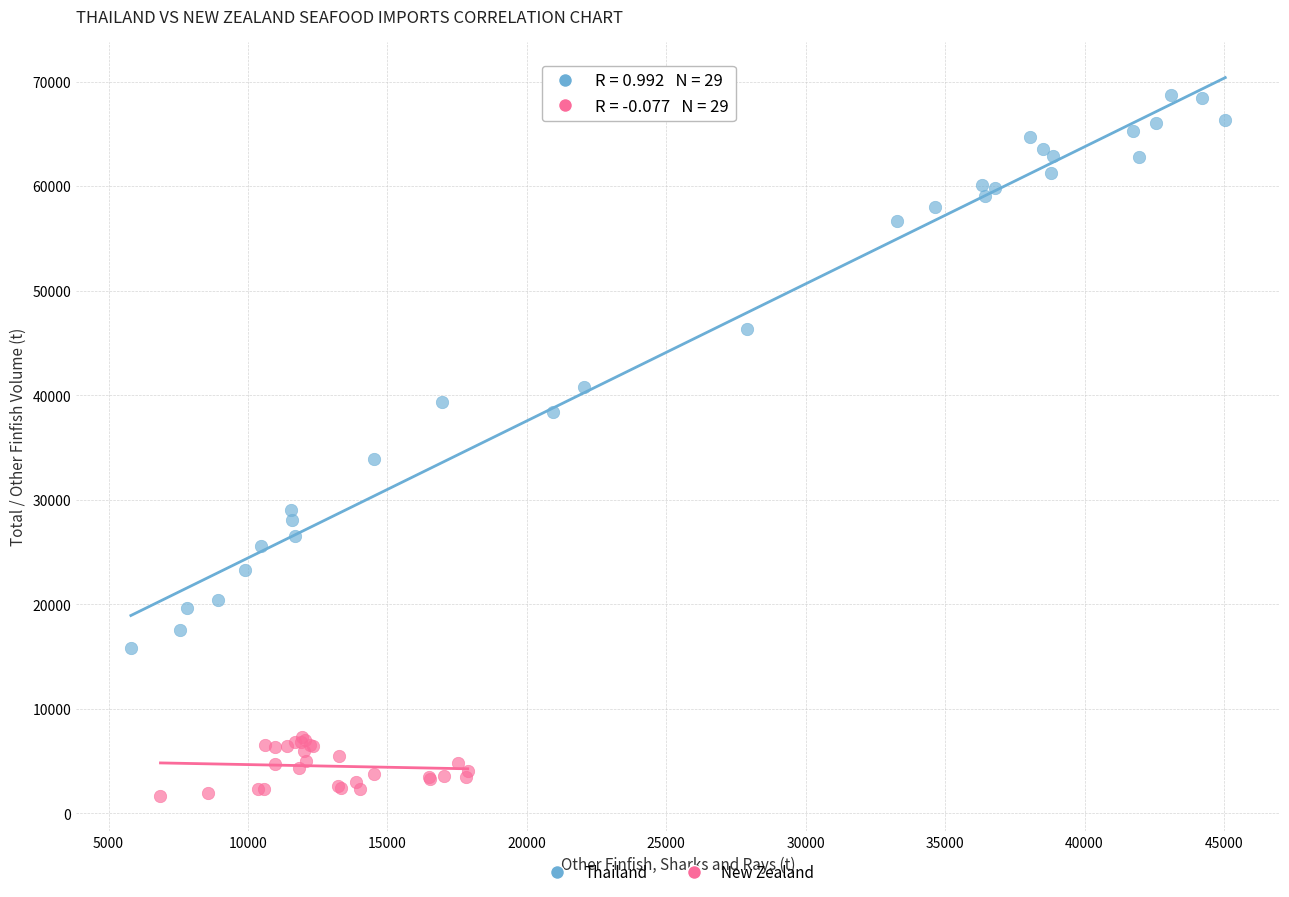

Which series contains the highest Y value?

Thailand